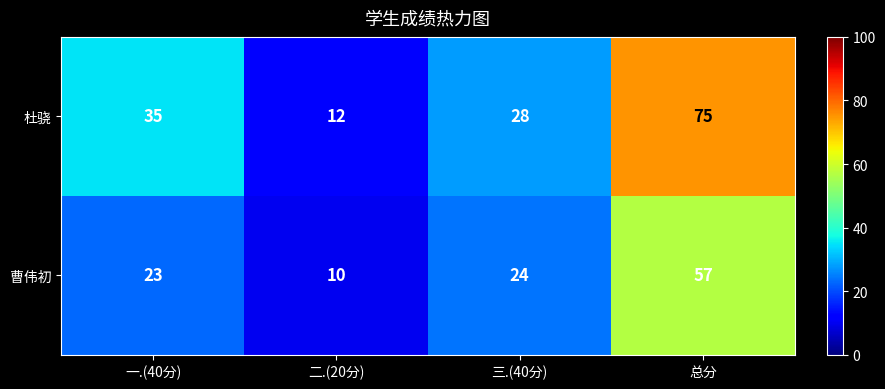

At how many categories does at least one series exceed 25?

3